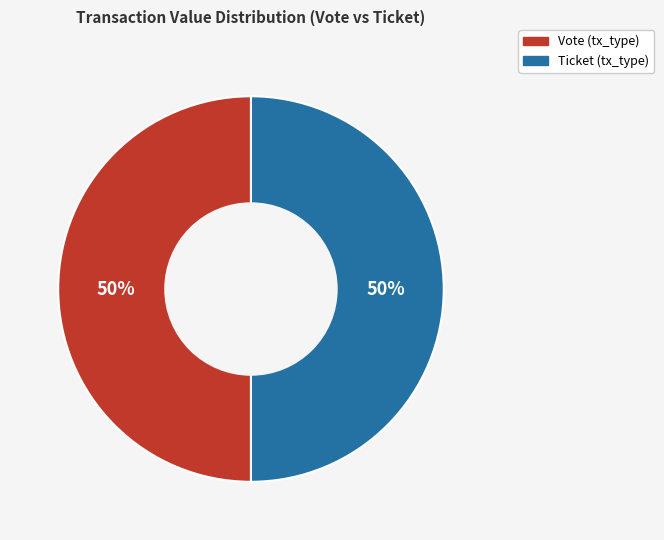

The Ticket slice represents 50% of the pie. True or false?

True